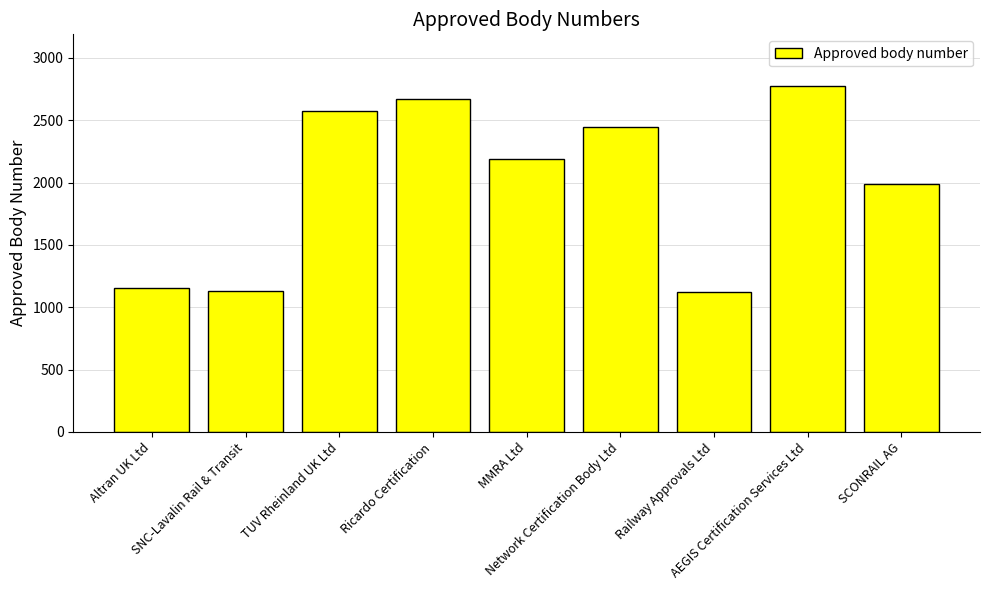

What is the difference between the maximum and second lowest values?

1640